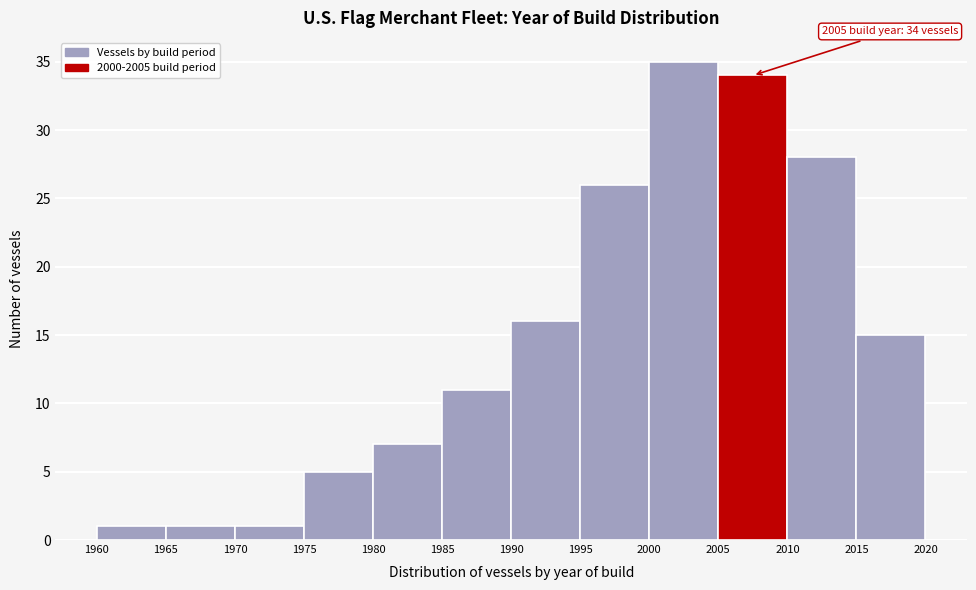

Which range on the x-axis has the tallest bar?

2000 to 2005